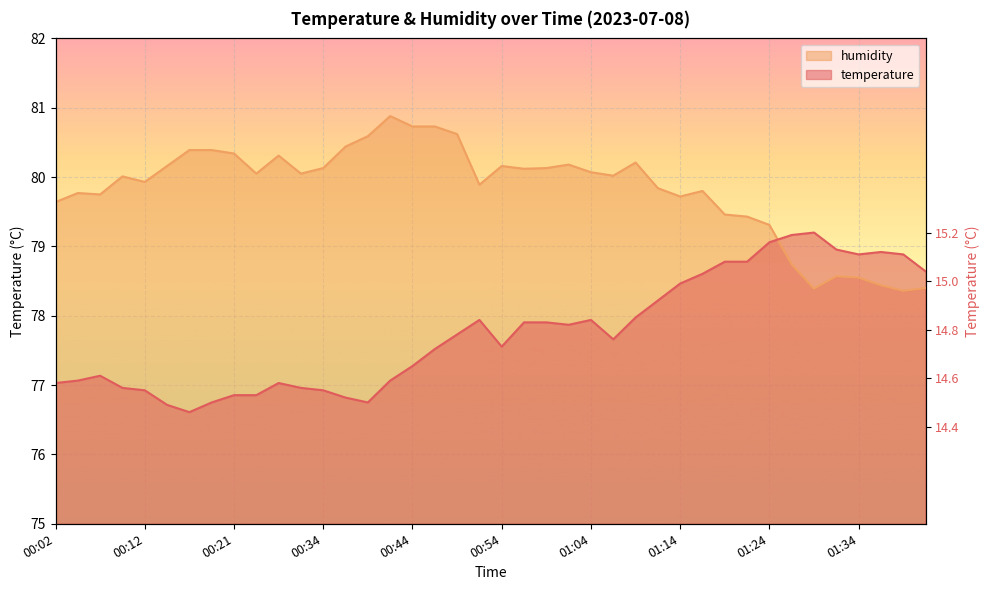

At 00:34, list the series in order from smallest to largest.

temperature, humidity